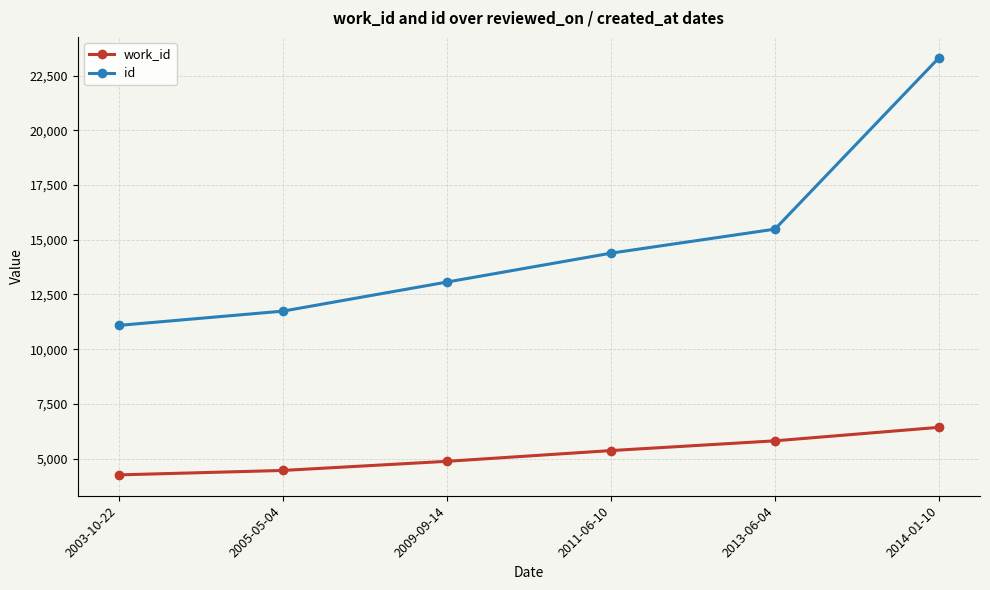

What is the sum of the id values at 2003-10-22 and 2011-06-10?

25475